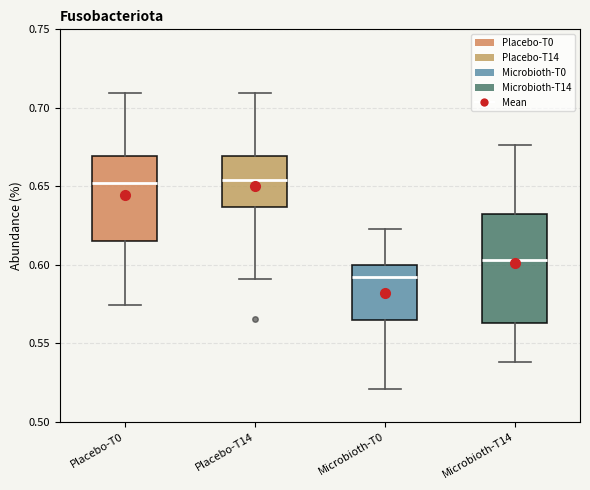

Where does the median line of the box for Microbioth-T0 sit on the y-axis? The values are not printed on the chart, so give them approximately, as read against the axis.

0.590